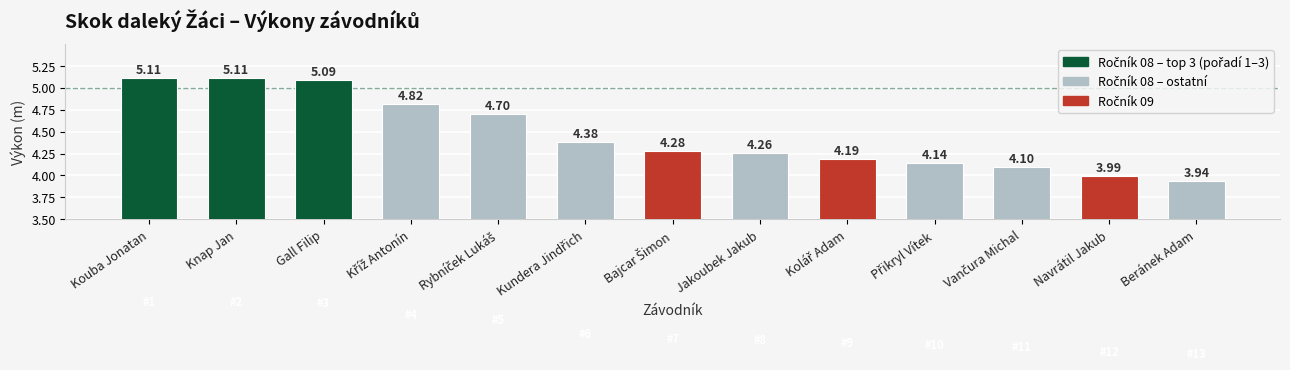

How many categories are shown in the chart?

13